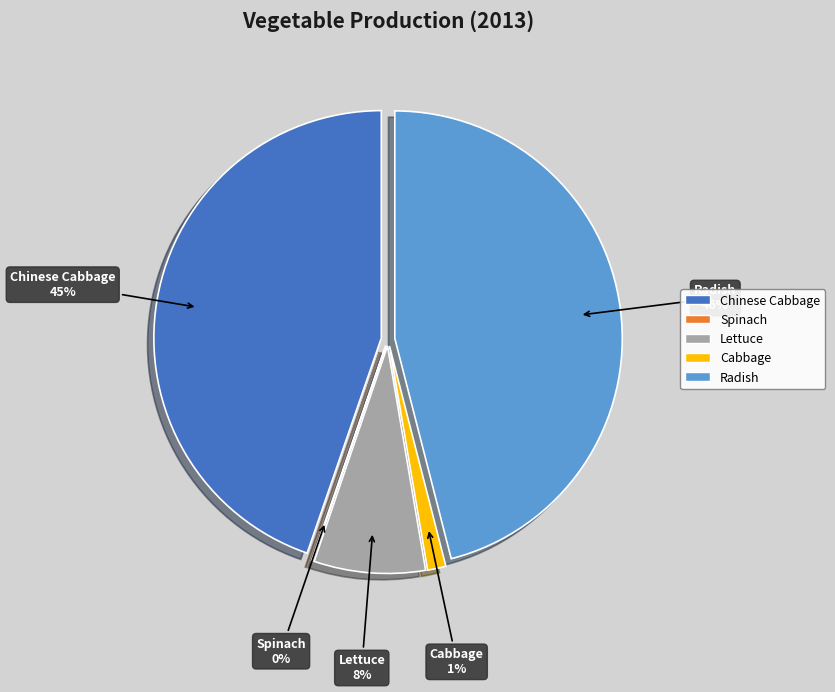

Is the sum of Radish and Cabbage greater than half?

No